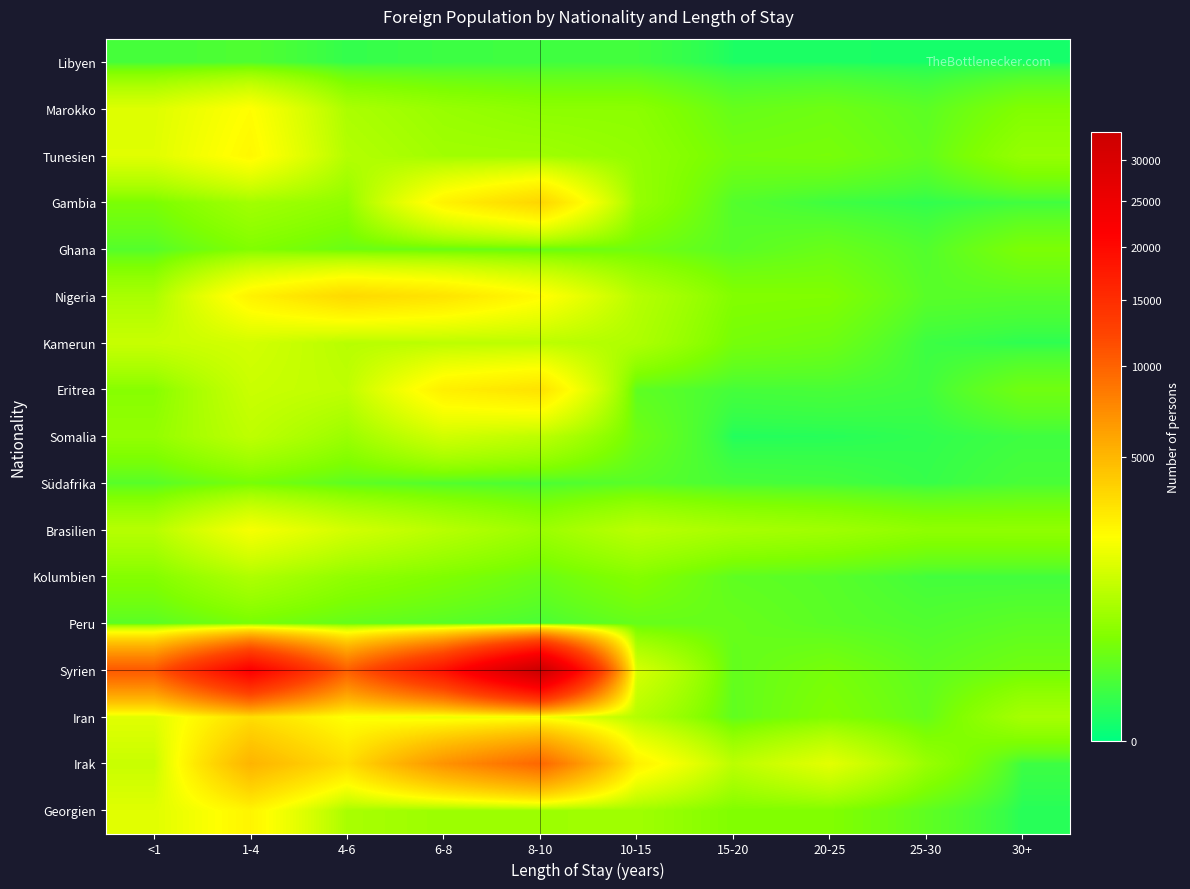

What is the maximum value shown in the chart?

33785